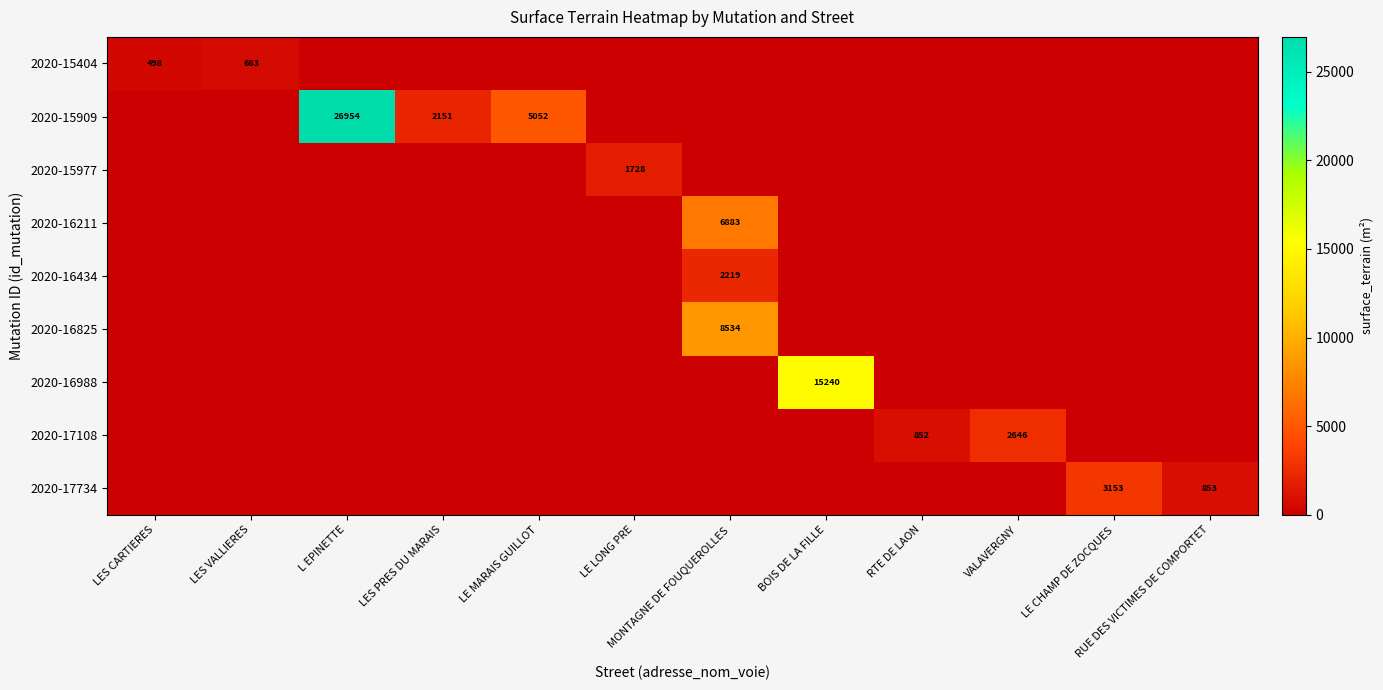

What is the difference between the maximum and minimum values in the 2020-17108 series?

2646